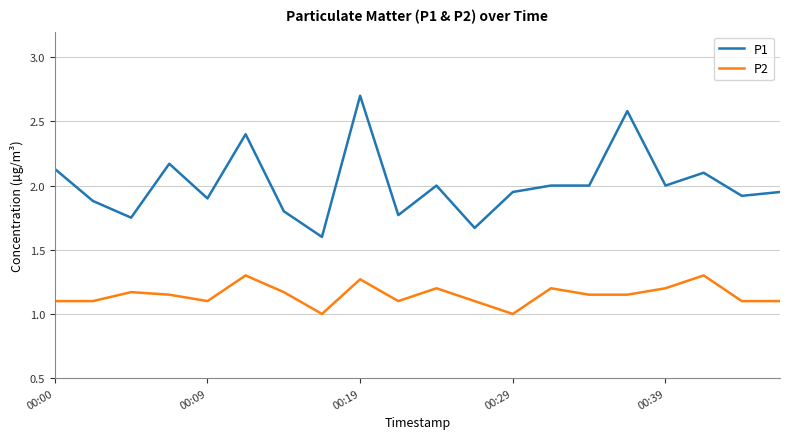

What is the maximum value shown in the chart?

2.7